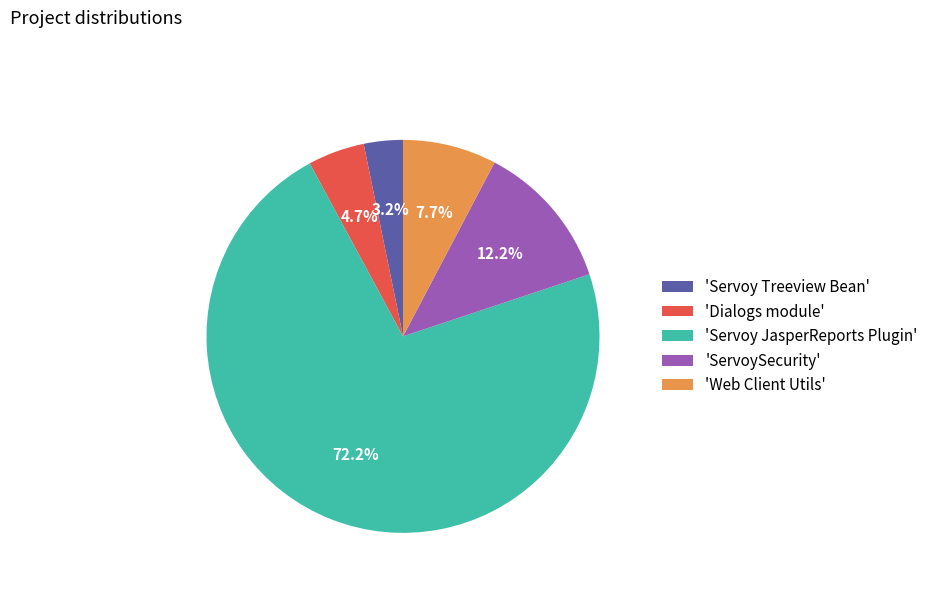

How many segments does this pie chart have?

5